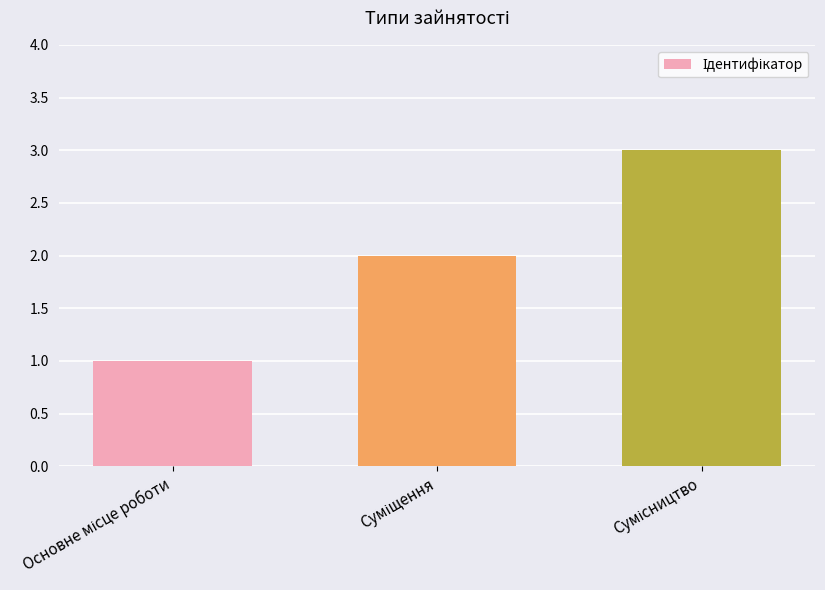

What is the greatest value displayed?

3